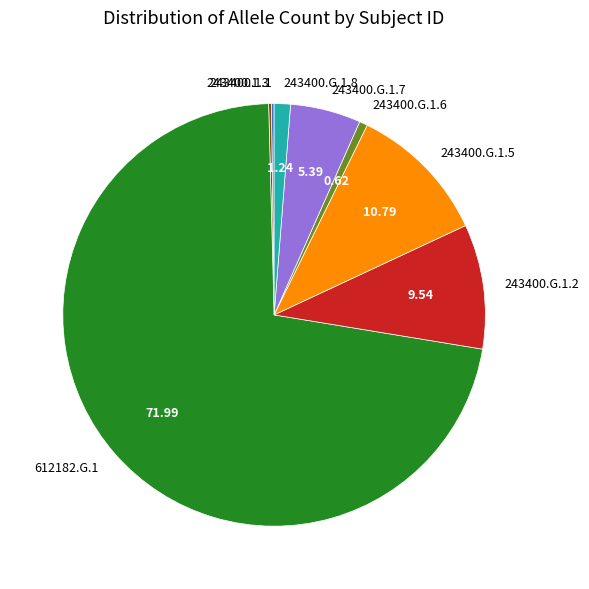

Which has a higher value, 243400.G.1.8 or 243400.G.1.7?

243400.G.1.7